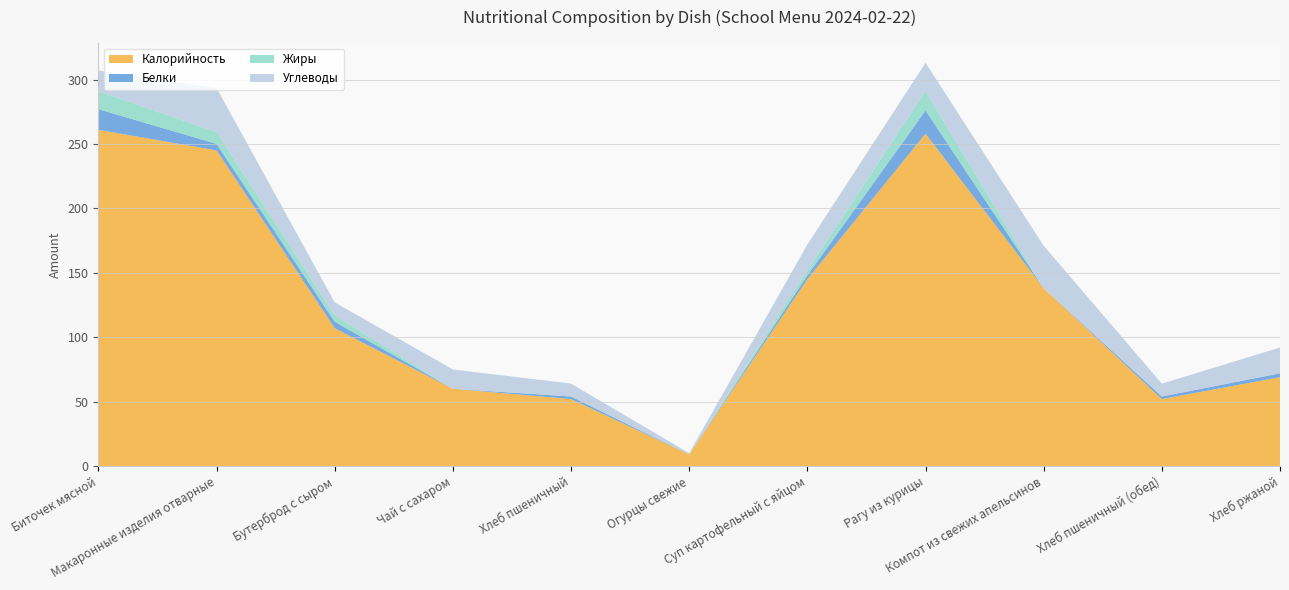

Reading left to right, list all the values displayed in this chart.

Калорийность: 261.0	245.0	107.0	60.0	52.0	9.0	145.0	258.0	138.0	52.0	69.0
Белки: 16.0	5.1	5.0	0.0	2.0	0.0	3.0	18.0	0.0	2.0	3.0
Жиры: 14.0	9.1	5.0	0.0	0.0	0.0	4.0	15.0	0.0	0.0	0.0
Углеводы: 16.0	34.2	10.0	15.0	10.0	1.0	20.0	22.0	33.0	10.0	20.0